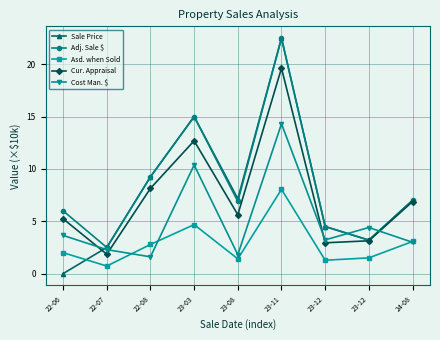

What is the spread (max minus min) of values at 23-03?

10.3